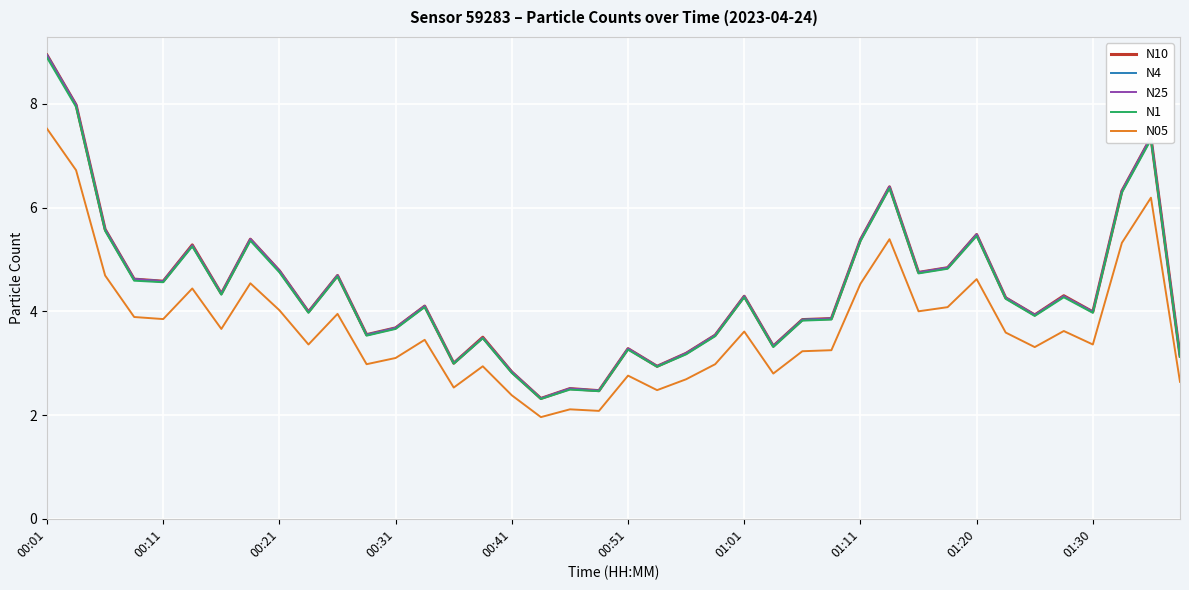

What is the greatest value displayed?

8.9